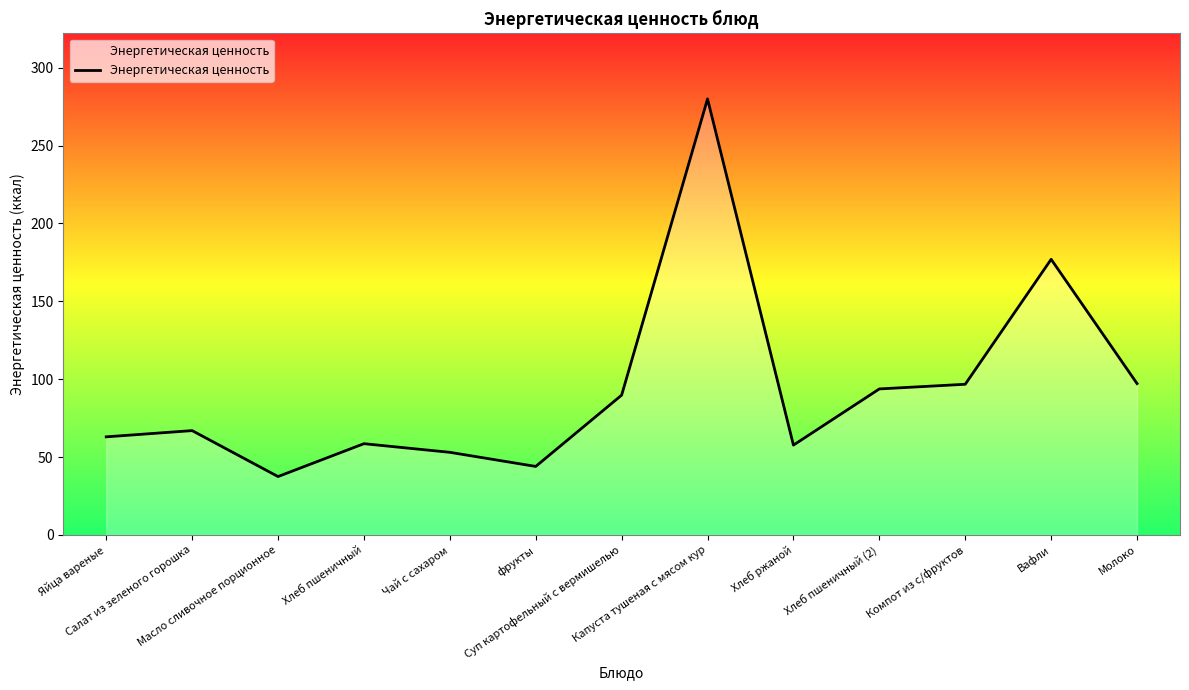

Does the chart have visible grid lines?

No